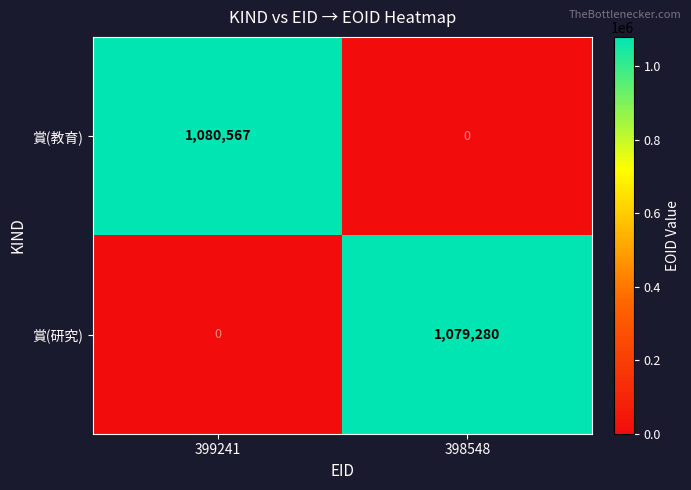

What is the spread (max minus min) of values at 399241?

1080567